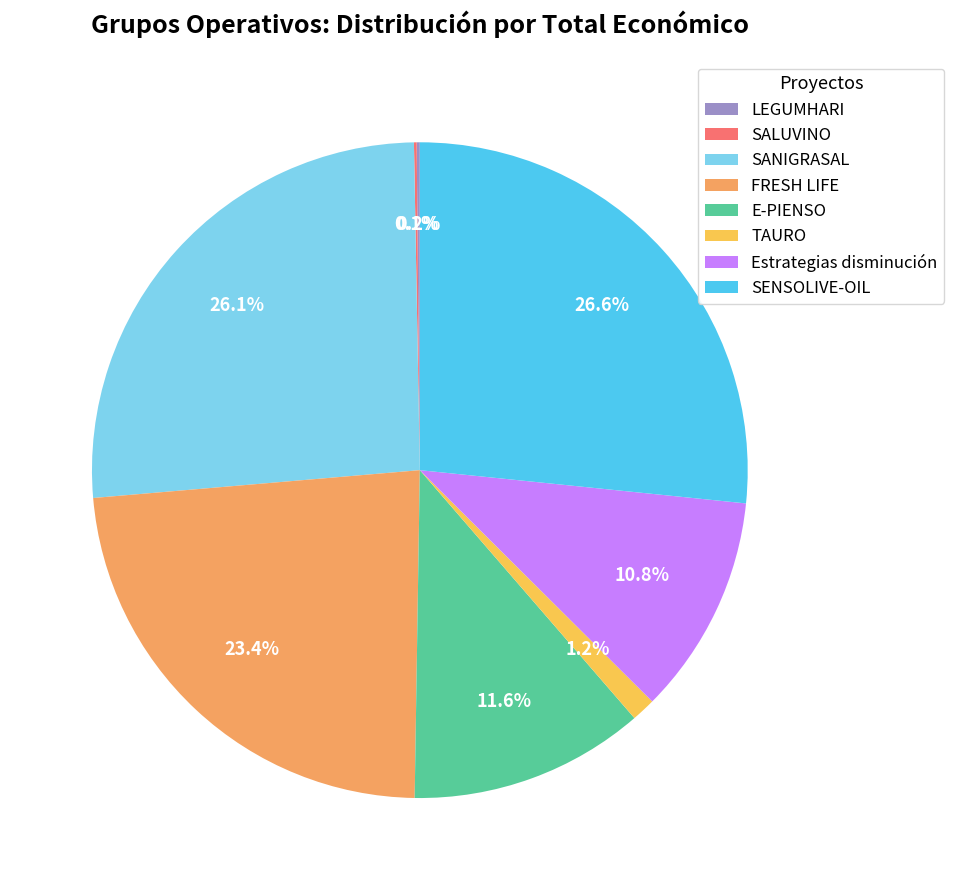

What percentage is NOT represented by TAURO?

98.8%